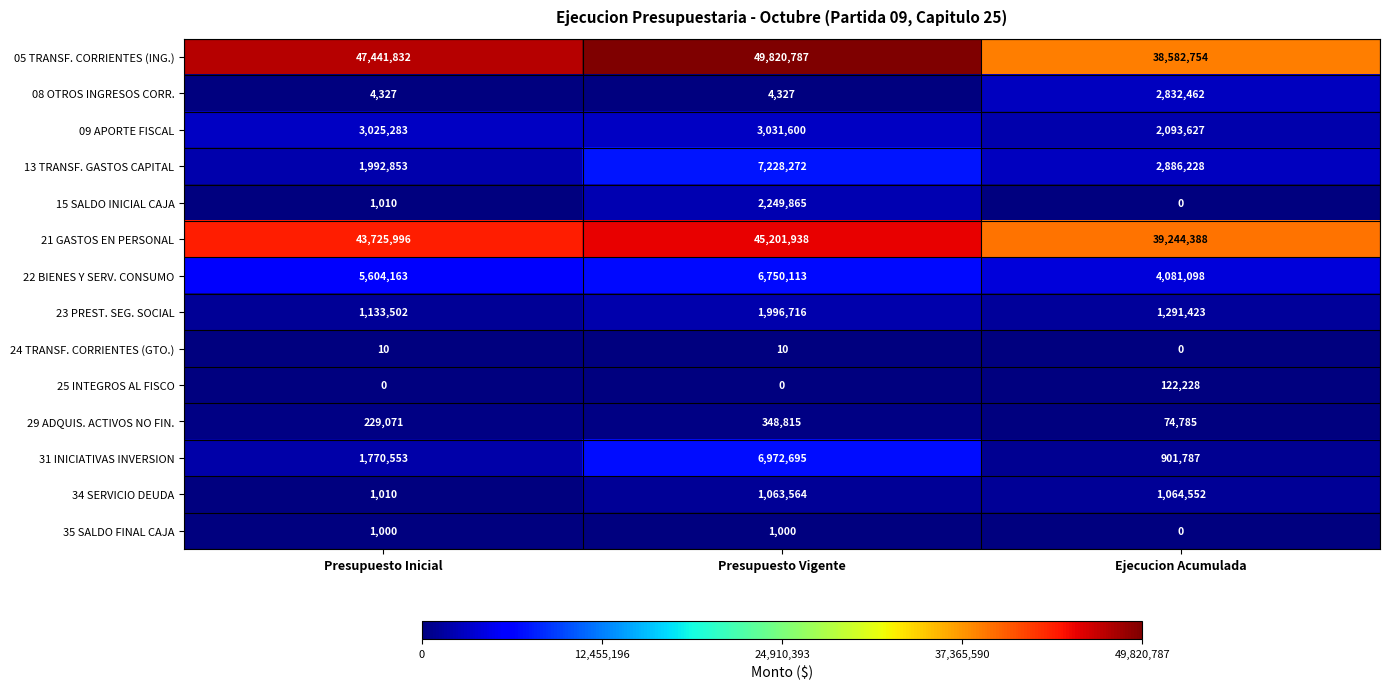

Between Presupuesto Vigente and Ejecucion Acumulada, which series saw the biggest shift?

05 TRANSF. CORRIENTES (ING.)